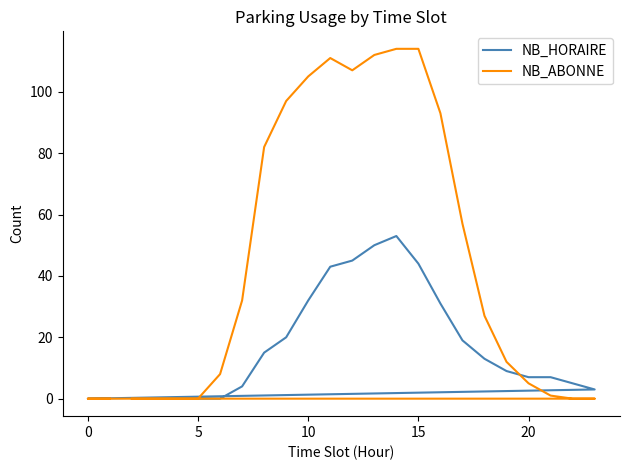

What is the average value of the NB_HORAIRE series?

17